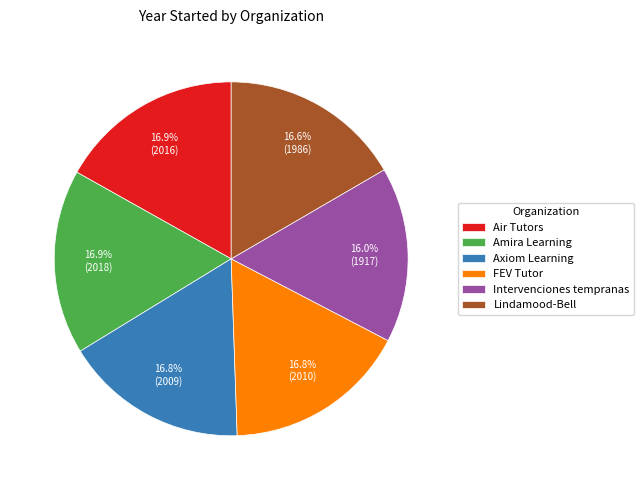

What is the ratio of the value at FEV Tutor to the value at Lindamood-Bell?

1.0